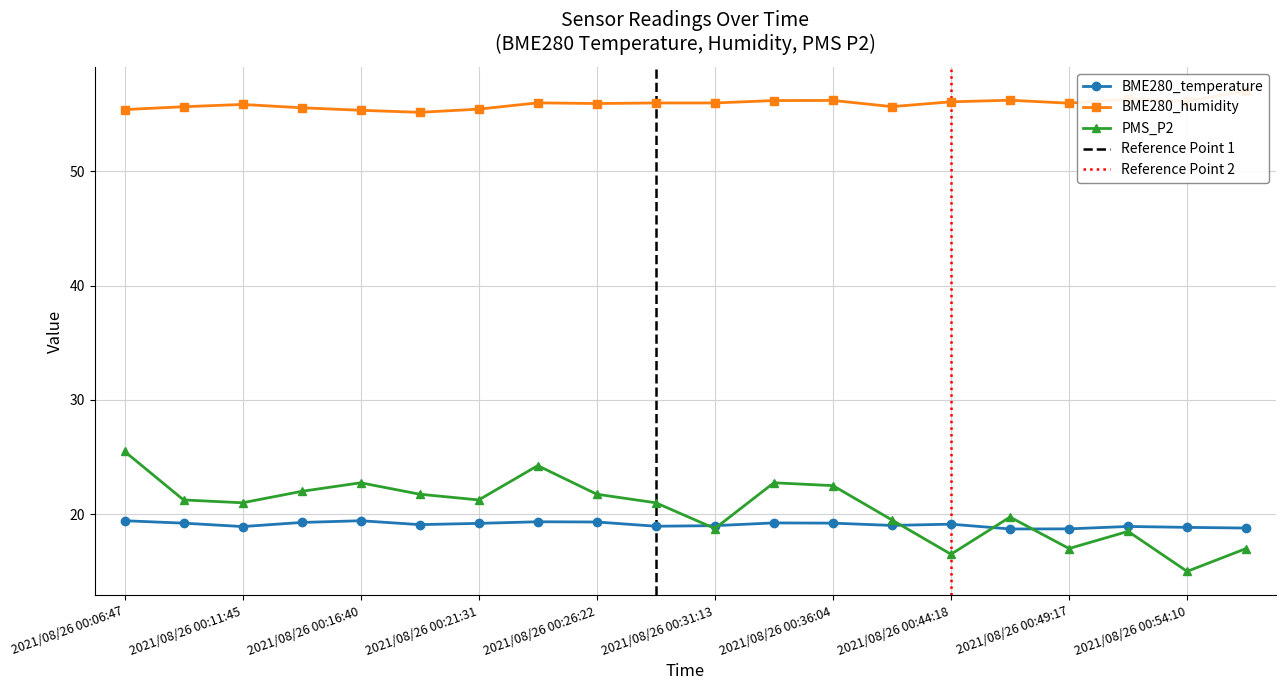

The BME280_humidity series shows 55.3 at 2021/08/26 00:16:40. True or false?

True